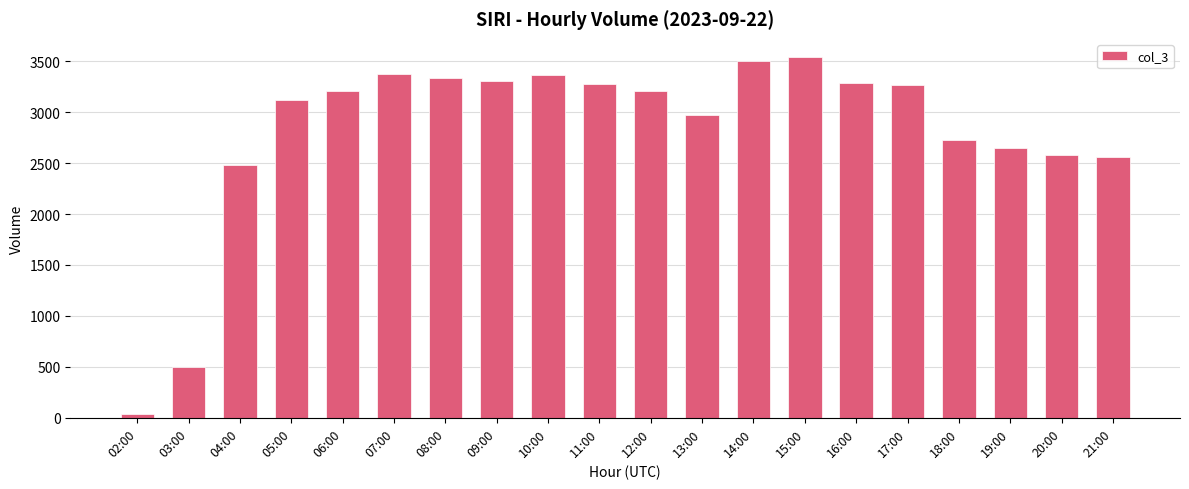

What position from the right is 14:00?

8